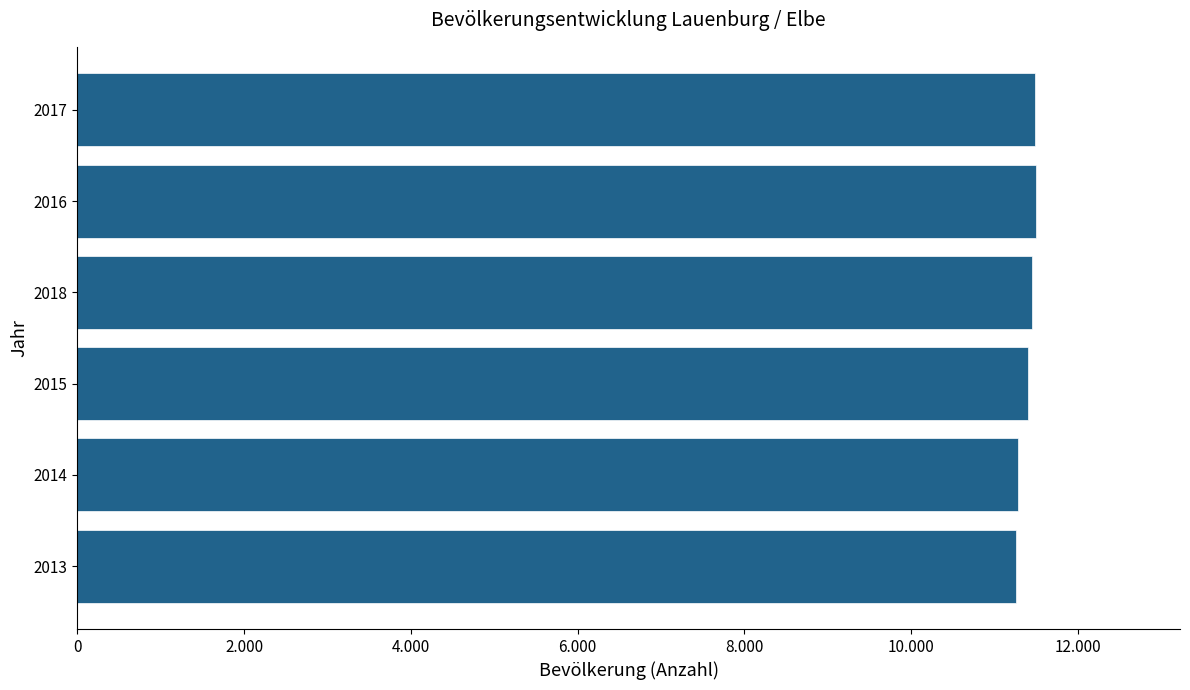

Does the chart contain any negative values?

No